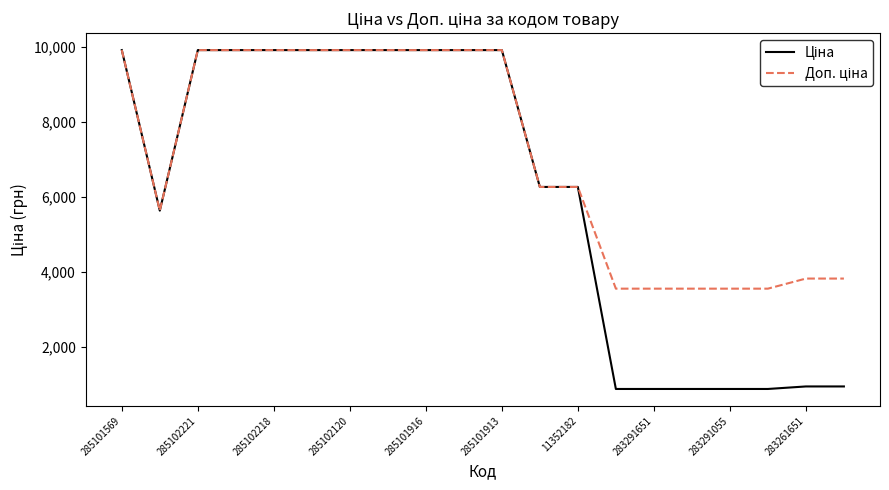

What is the smallest value displayed?

889.9